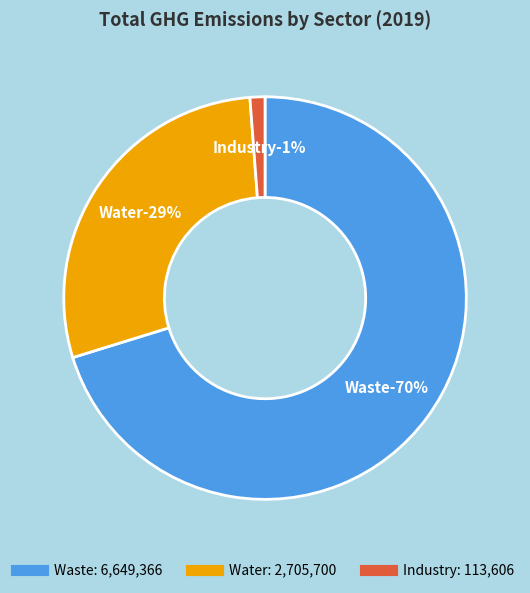

Is the sum of Industry and Water greater than half?

No